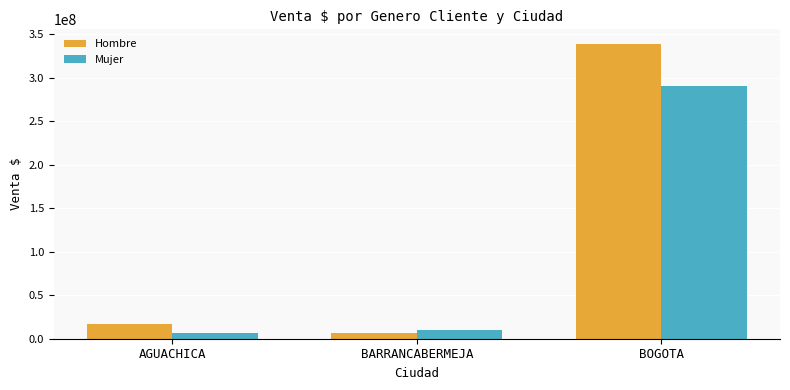

The Mujer series shows 10264181 at BARRANCABERMEJA. True or false?

True